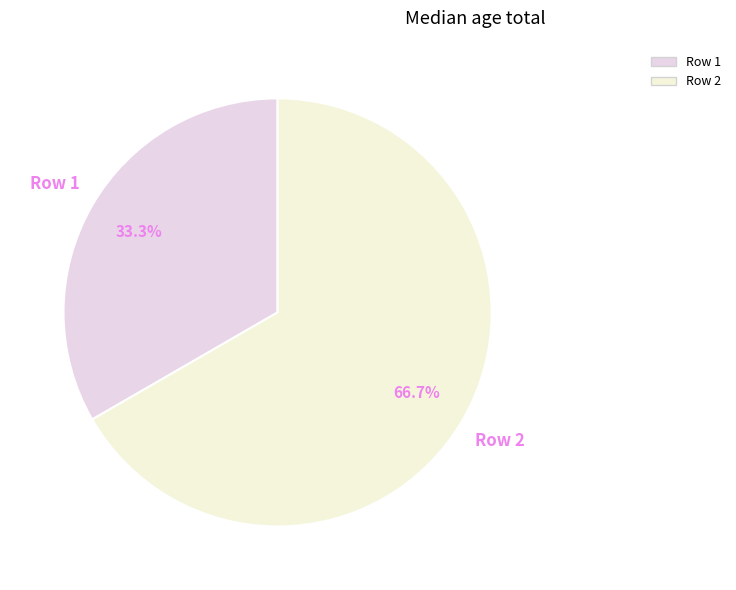

Do Row 2 and Row 1 together represent more than half of the pie?

Yes